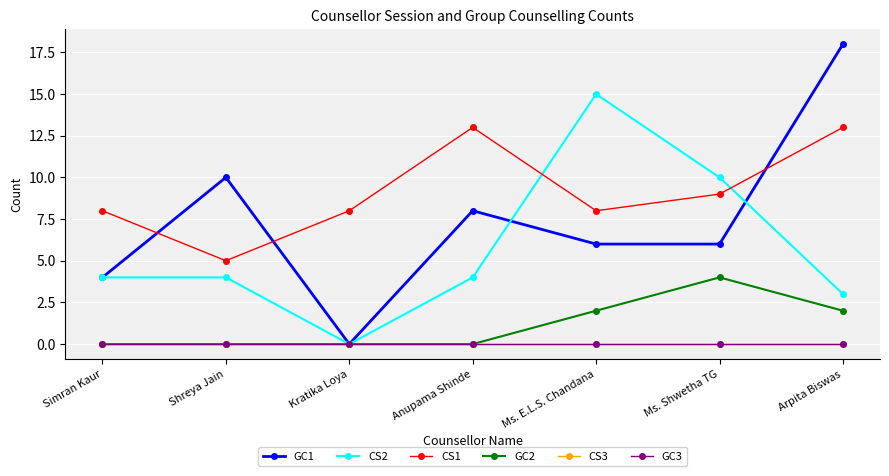

In GC2, how many points are higher than both neighbors (excluding endpoints)?

1